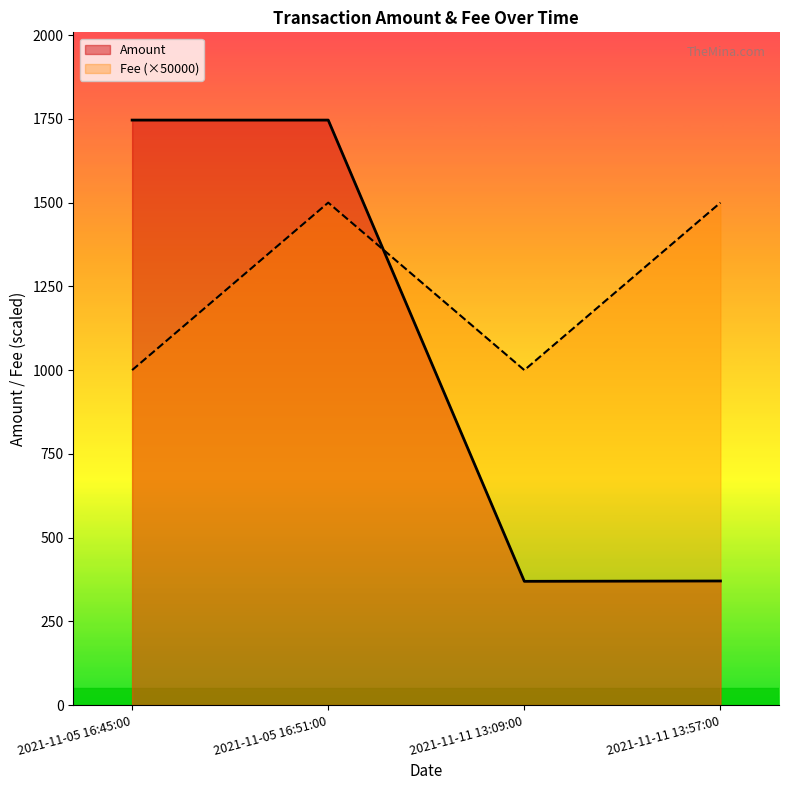

Between 2021-11-05 16:45:00 and 2021-11-05 16:51:00, which is larger?

2021-11-05 16:51:00